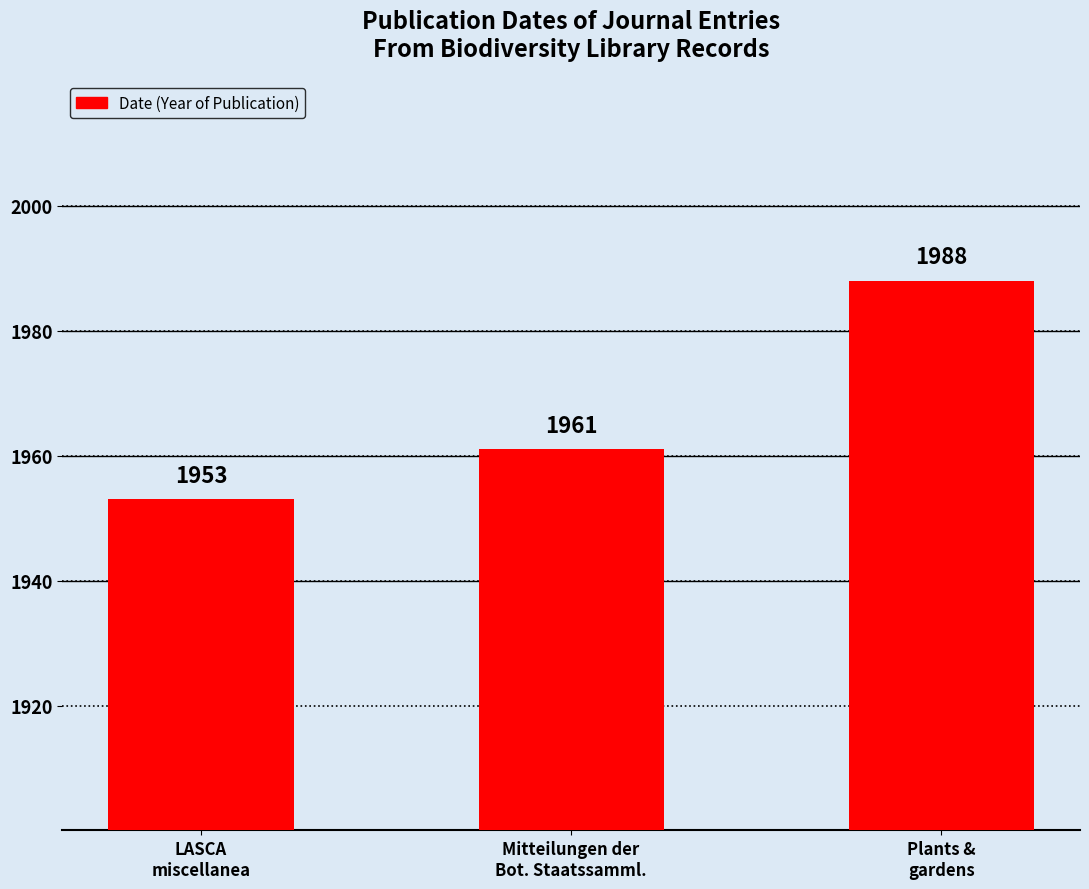

Reading right to left, what are all the values shown in this chart?

1988	1961	1953